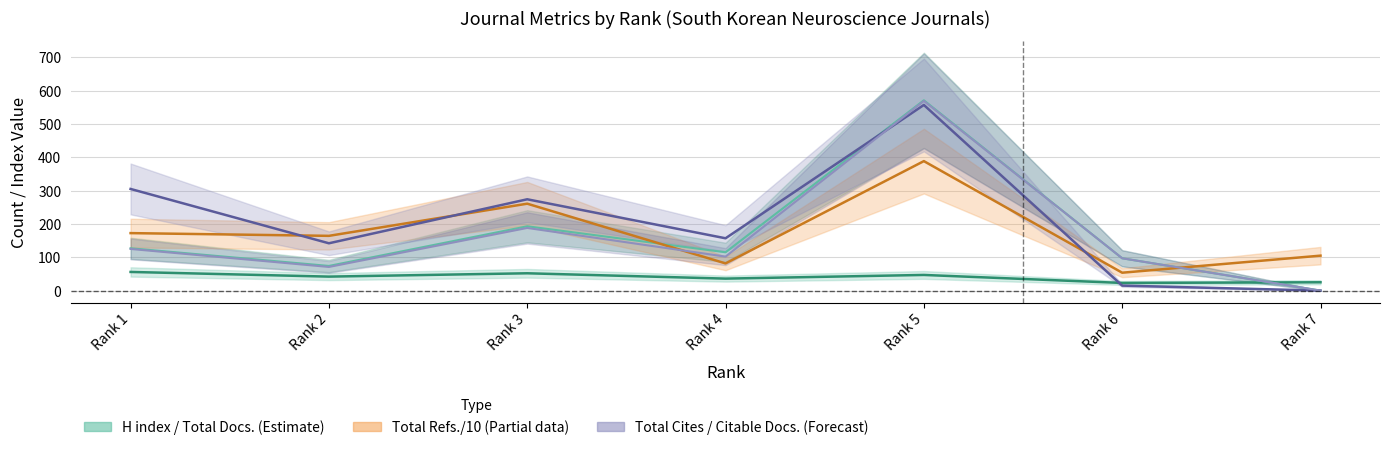

Which series changed the most between Rank 4 and Rank 5?

Citable Docs. (3years)